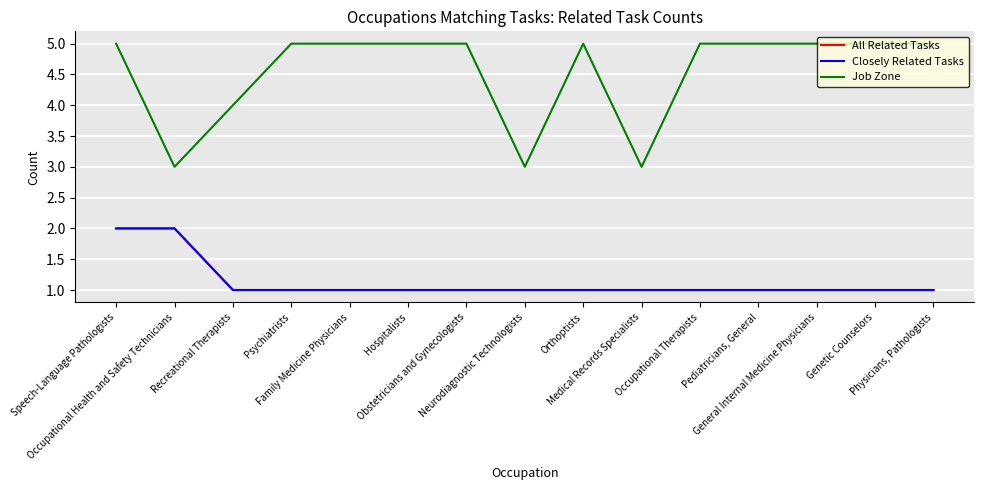

True or false: Job Zone and Closely Related Tasks cross at least once.

False